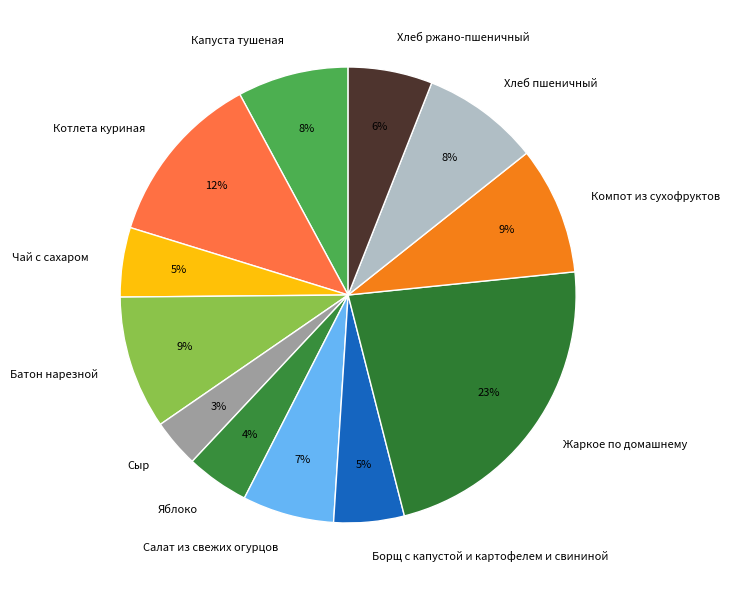

Does Хлеб пшеничный represent more than half of the total?

No